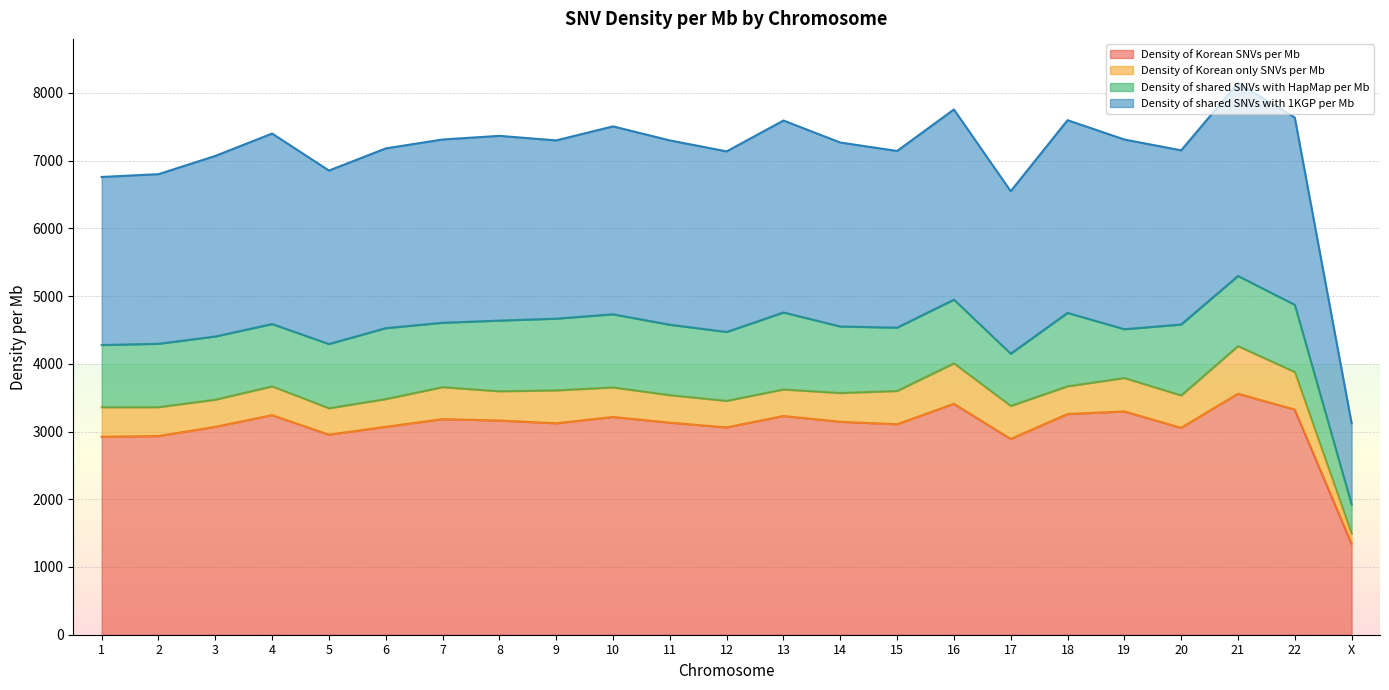

What is the total value across all series at 18?

7597.0